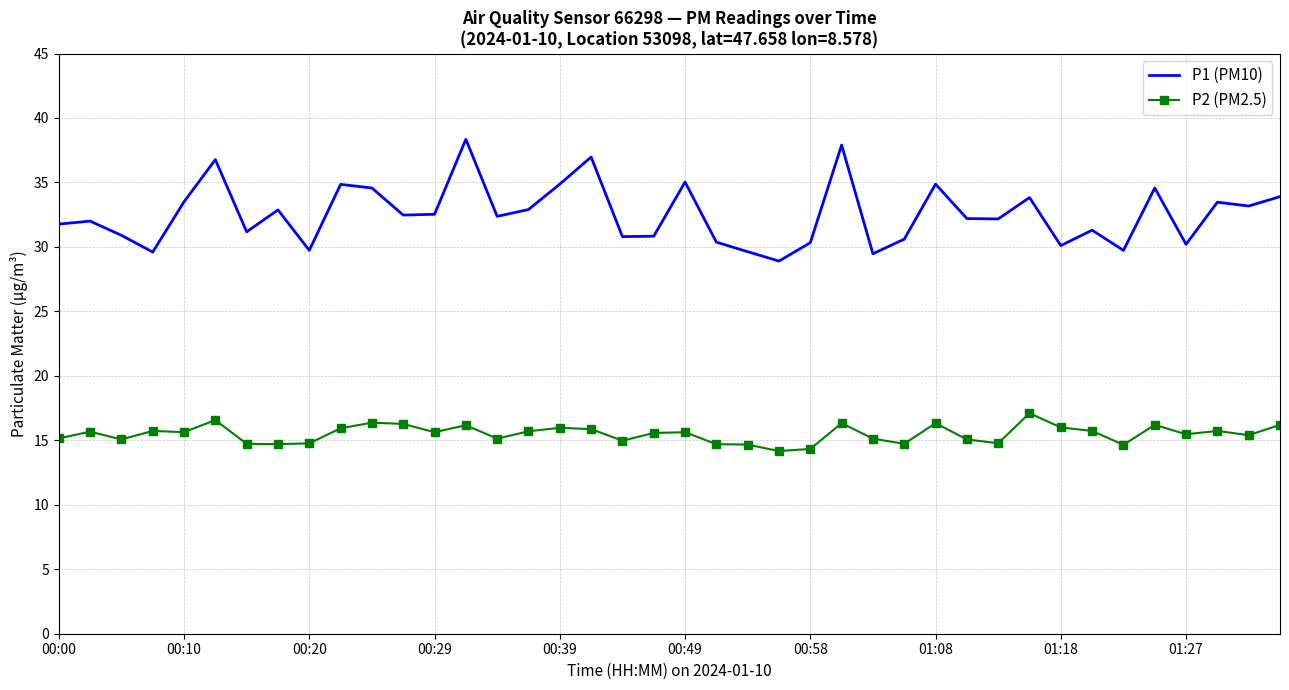

True or false: P2 (PM2.5) and P1 (PM10) cross at least once.

False